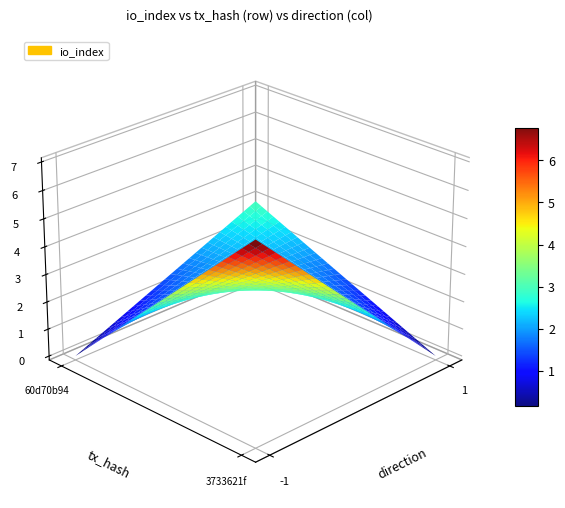

What is the sum of the 3733621f values at direction and io_index?

6